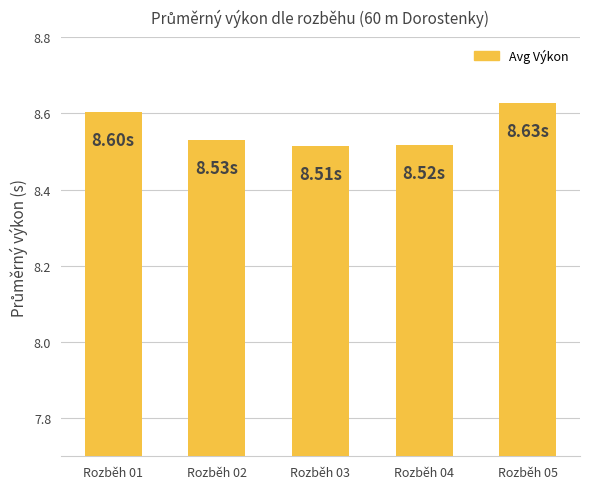

What is the change in value from Rozběh 01 to Rozběh 03?

-0.1